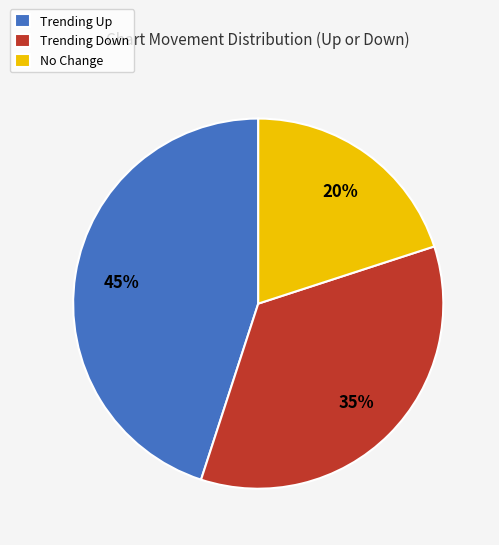

What is the ratio of the value at Trending Down to the value at Trending Up?

0.8